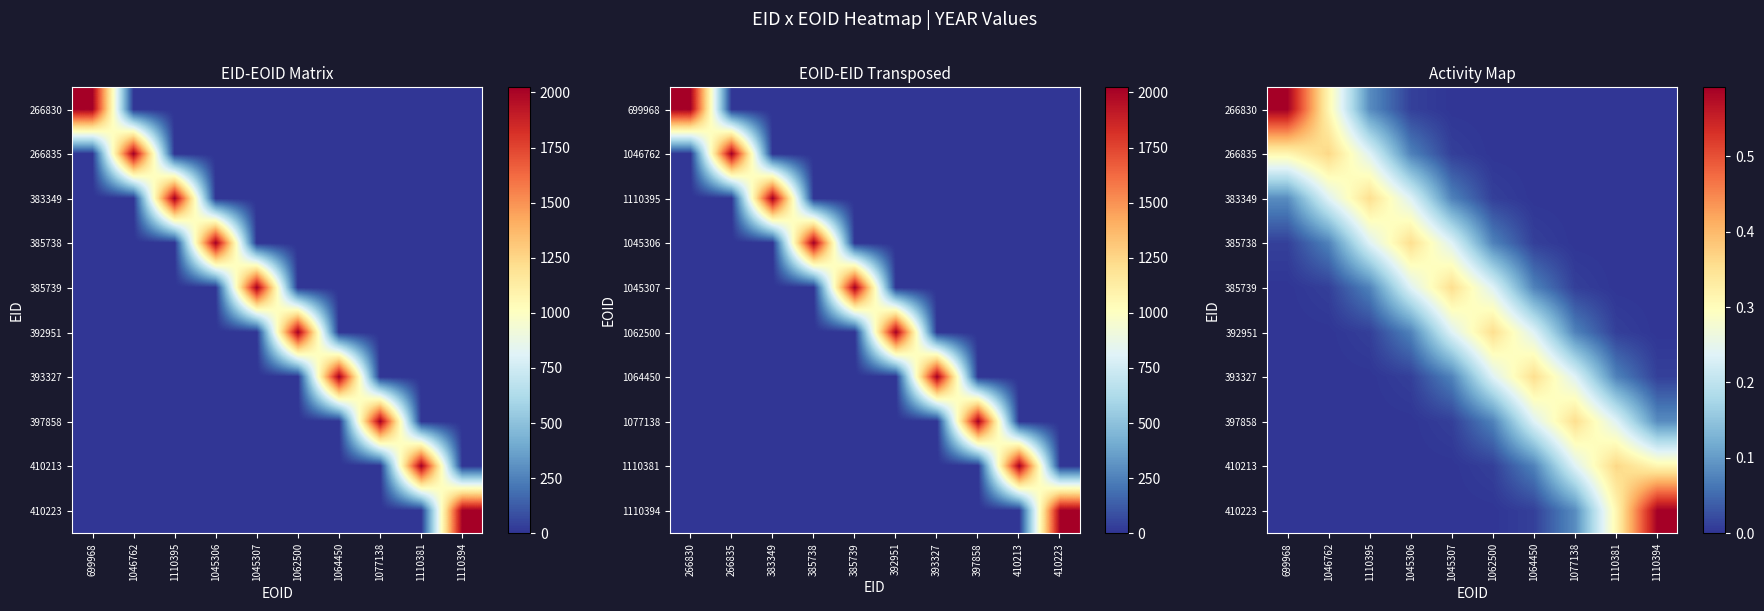

The value of 383349 at 1077138 is 0.0. True or false?

True